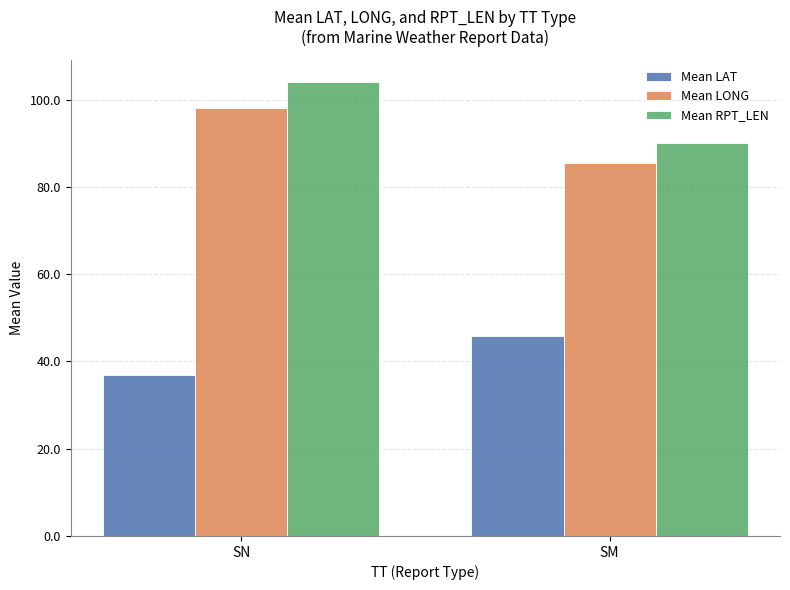

Are the bars horizontal?

No